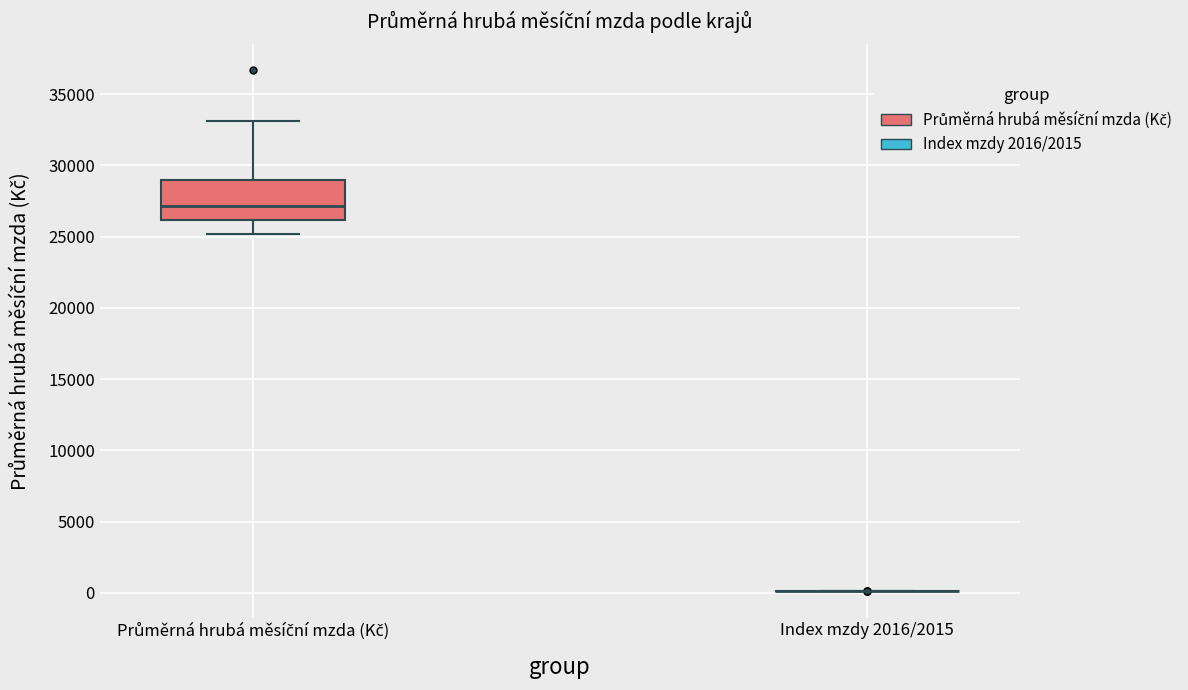

Reading left to right, transcribe this box plot: for each box, give where its median line is, the range the box spans, and where its two whiskers end, as read against the y-axis. The values are not printed on the chart, so give them approximately, as read against the axis.

Průměrná hrubá měsíční mzda (Kč): median 27000, box 26000 to 29000, whiskers 25000 to 33000
Index mzdy 2016/2015: box collapsed to a line at 0, whiskers 0 to 0